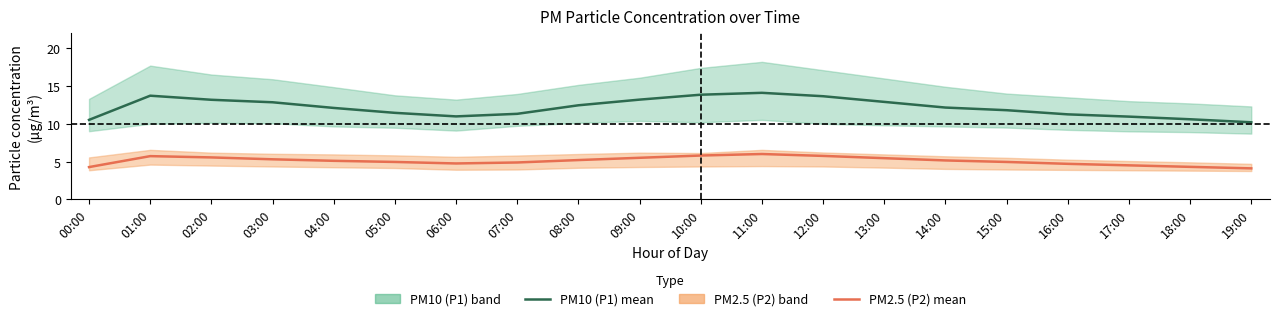

Reading right to left, list all the values displayed in this chart.

PM10 (P1) mean: 10.2	10.6	10.9	11.2	11.8	12.2	12.9	13.7	14.1	13.8	13.2	12.4	11.3	11.0	11.4	12.1	12.8	13.2	13.7	10.5
PM2.5 (P2) mean: 4.1	4.3	4.5	4.7	5.0	5.2	5.5	5.8	6.0	5.8	5.5	5.2	4.9	4.8	5.0	5.1	5.3	5.5	5.7	4.3